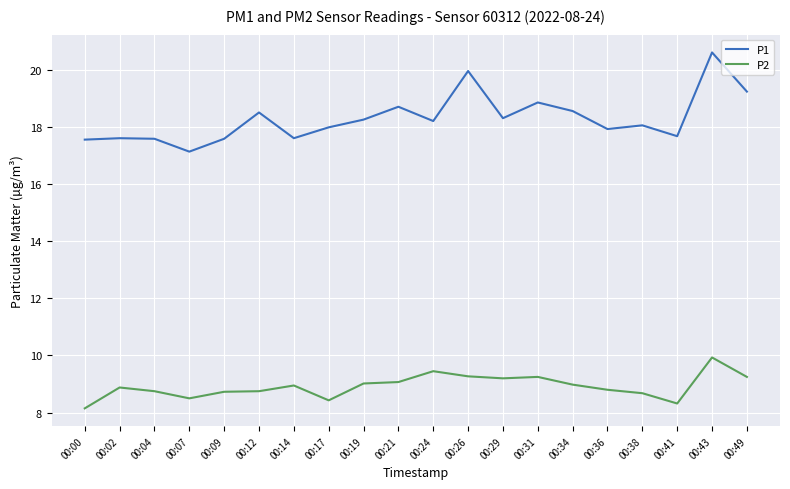

What is the difference between the highest and lowest values at 00:29?

9.1